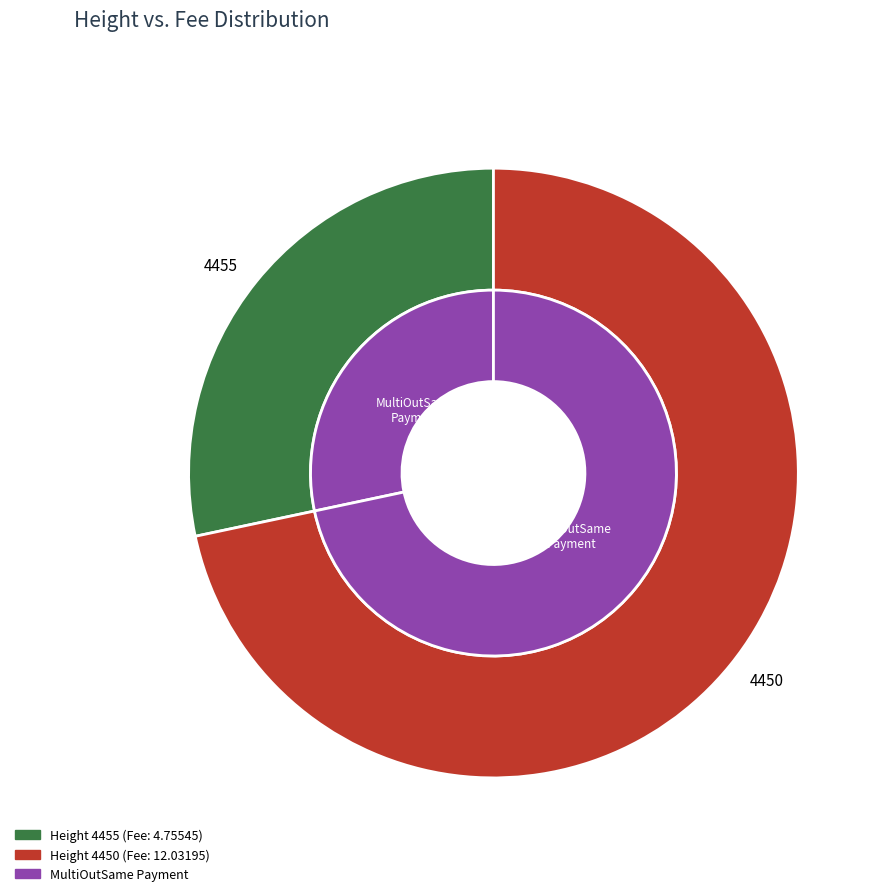

What is the majority slice?

4450